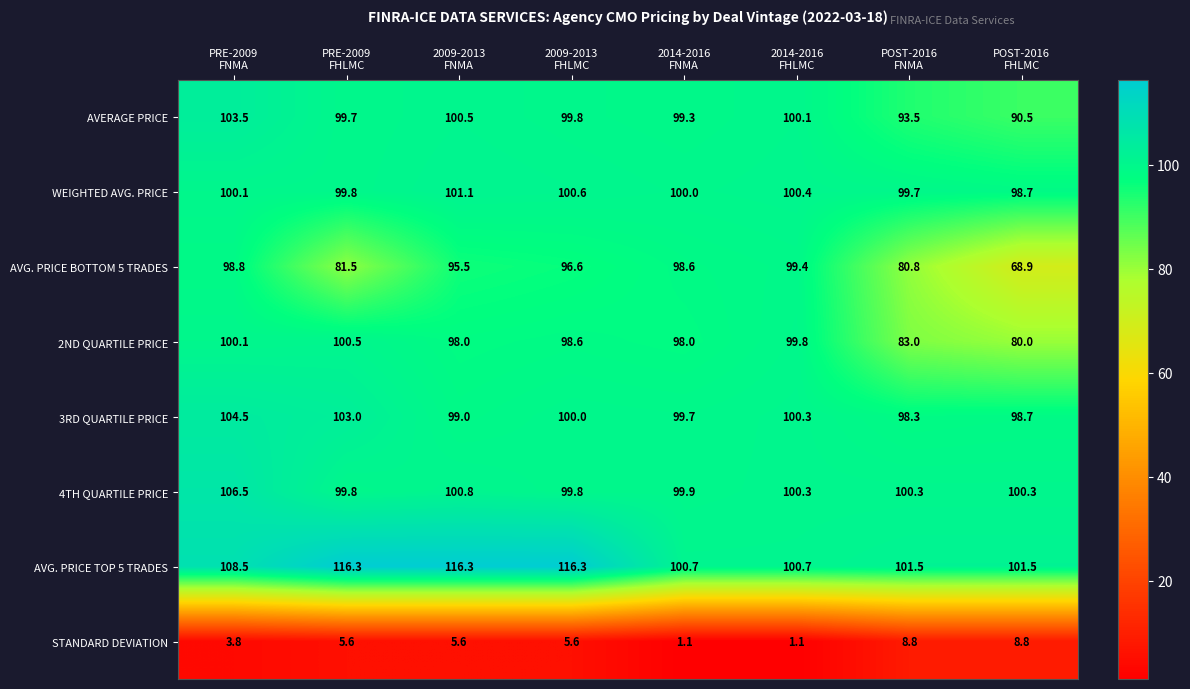

Count the number of data series in this chart.

8